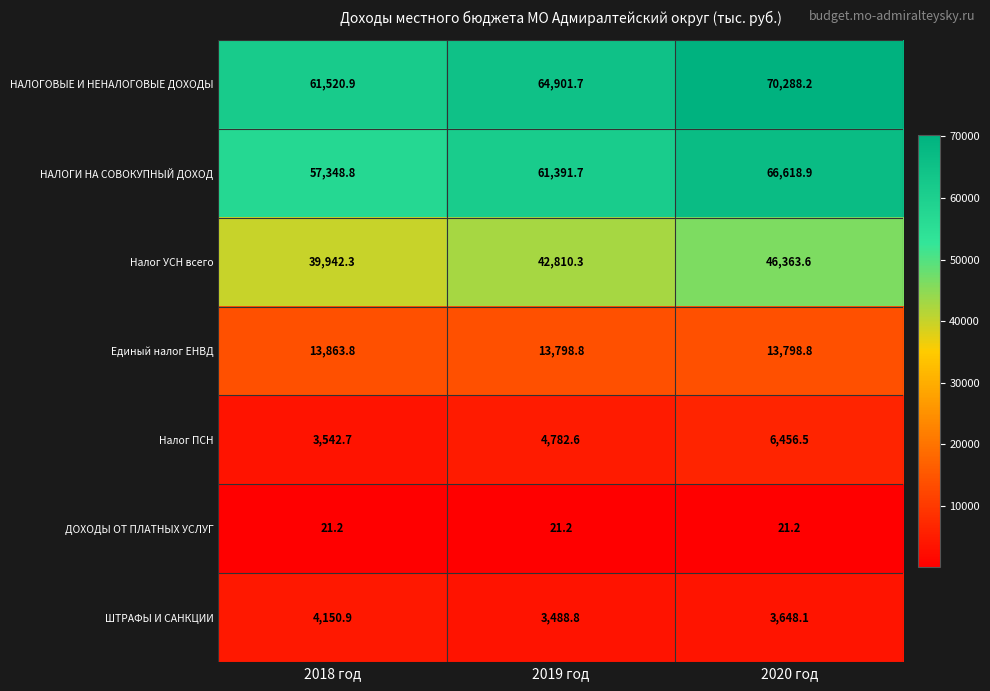

Reading right to left, list all the values displayed in this chart.

НАЛОГОВЫЕ И НЕНАЛОГОВЫЕ ДОХОДЫ: 70288.2	64901.7	61520.9
НАЛОГИ НА СОВОКУПНЫЙ ДОХОД: 66618.9	61391.7	57348.8
Налог УСН всего: 46363.6	42810.3	39942.3
Единый налог ЕНВД: 13798.8	13798.8	13863.8
Налог ПСН: 6456.5	4782.6	3542.7
ДОХОДЫ ОТ ПЛАТНЫХ УСЛУГ: 21.2	21.2	21.2
ШТРАФЫ И САНКЦИИ: 3648.1	3488.8	4150.9